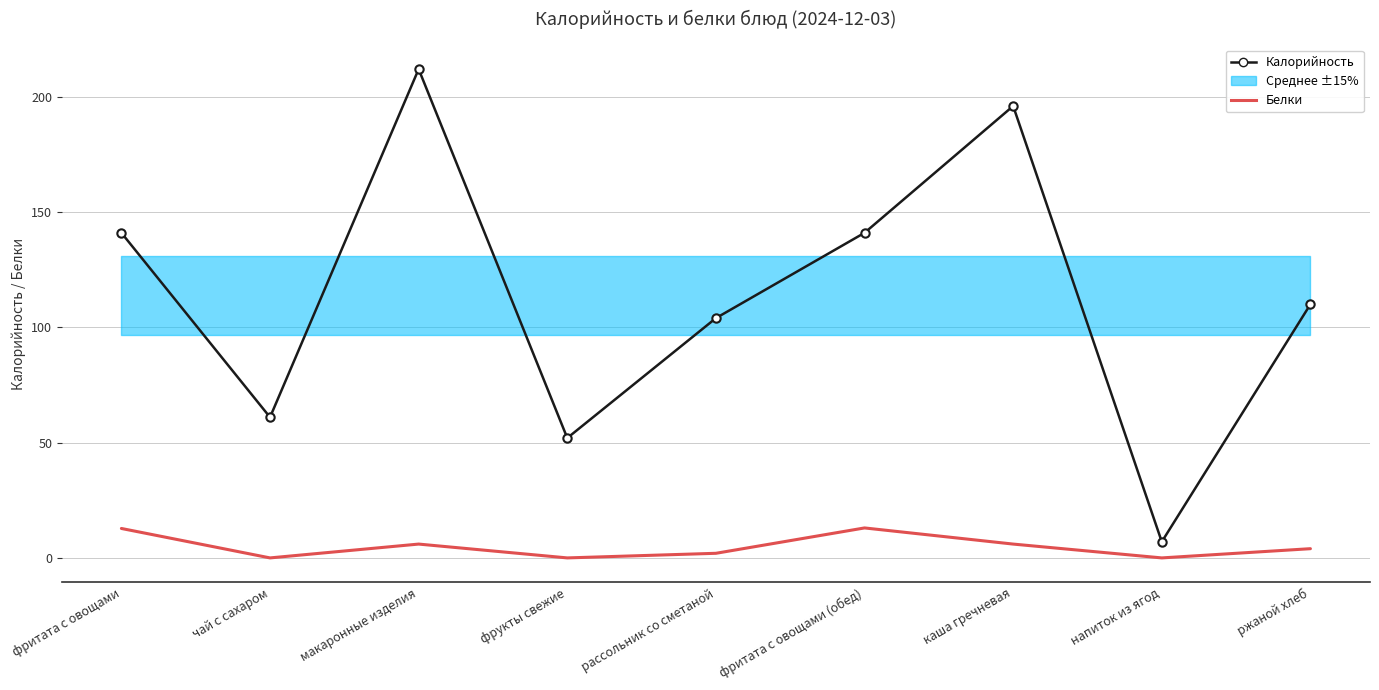

What is the total value across all series at напиток из ягод?

7.0